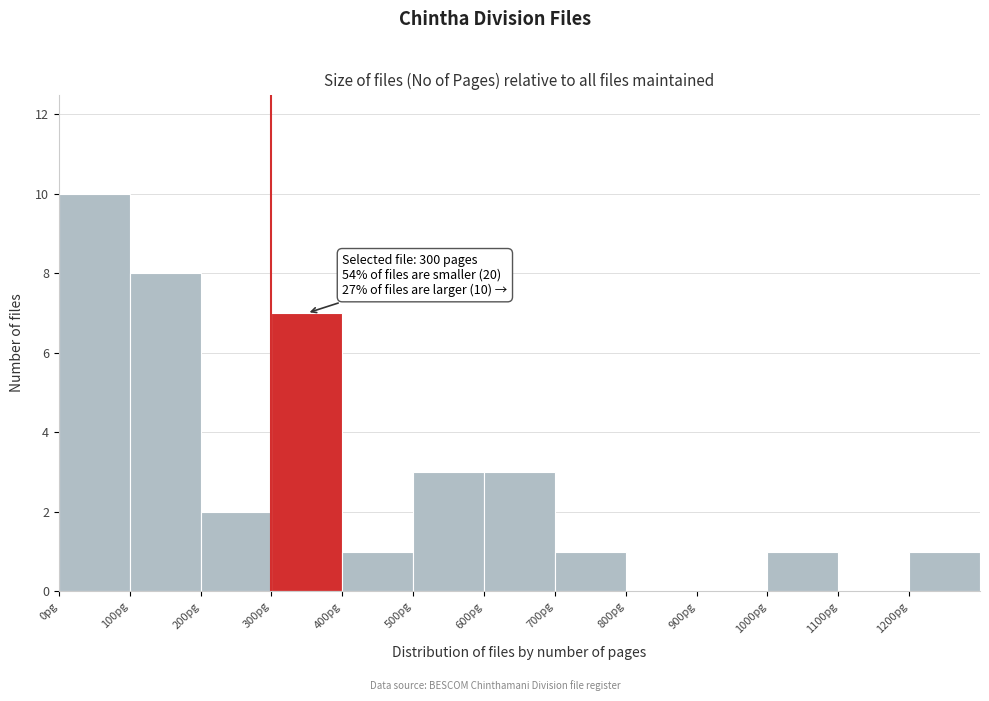

Which range on the x-axis has the tallest bar?

0 to 100